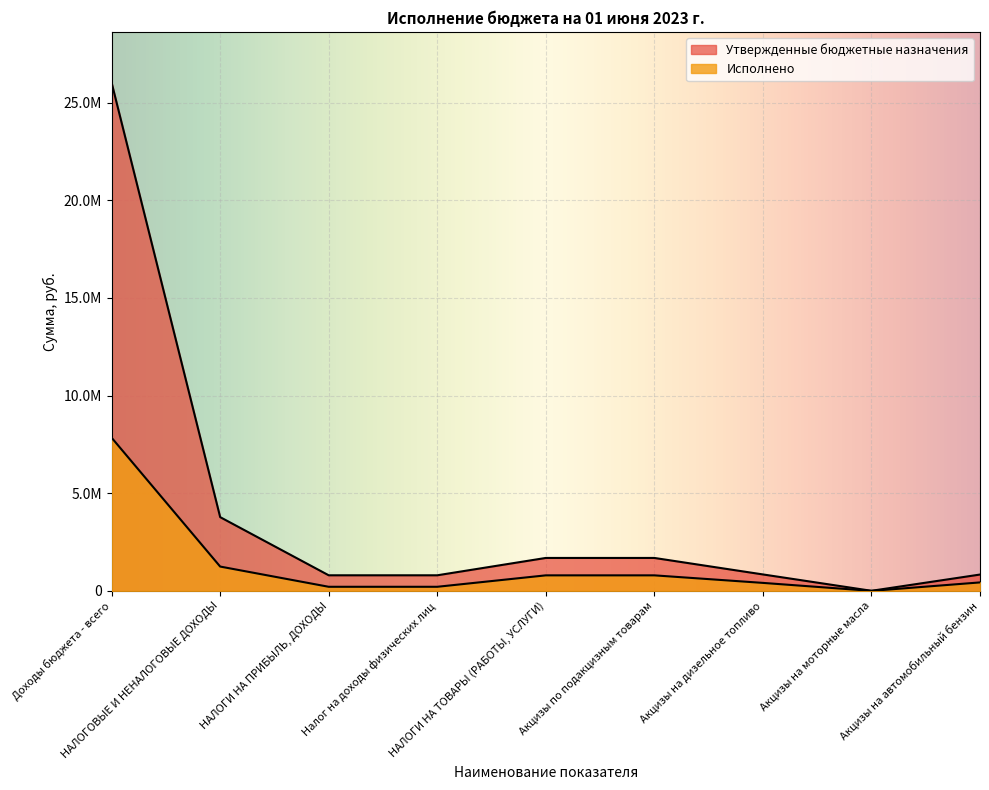

In Исполнено, how many points are lower than both neighbors (excluding endpoints)?

1